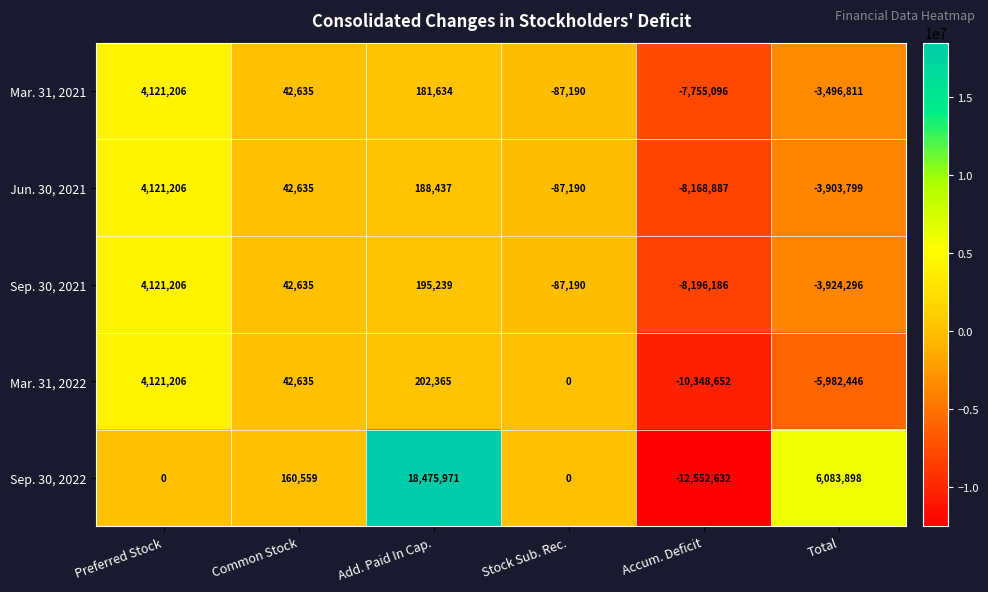

What is the greatest value displayed?

18475971